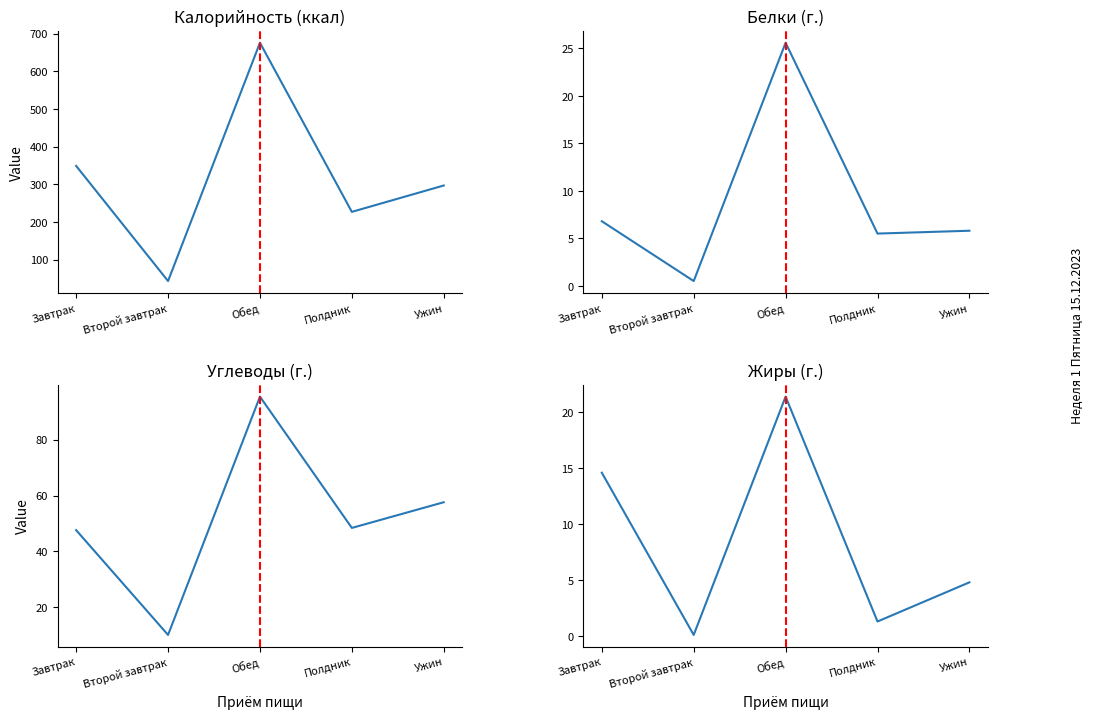

What position from the left is Полдник?

4